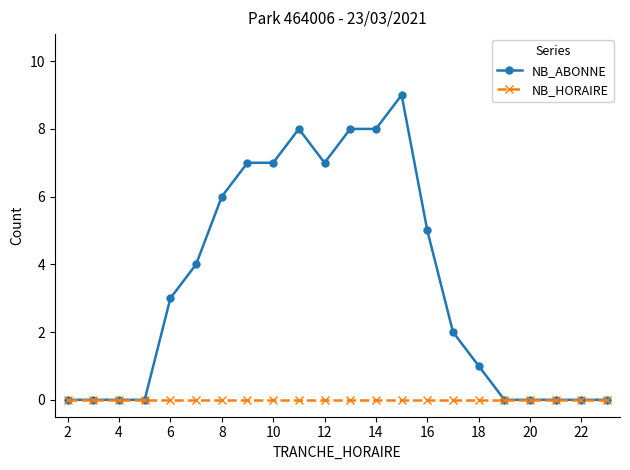

Which series has the widest spread of values?

NB_ABONNE